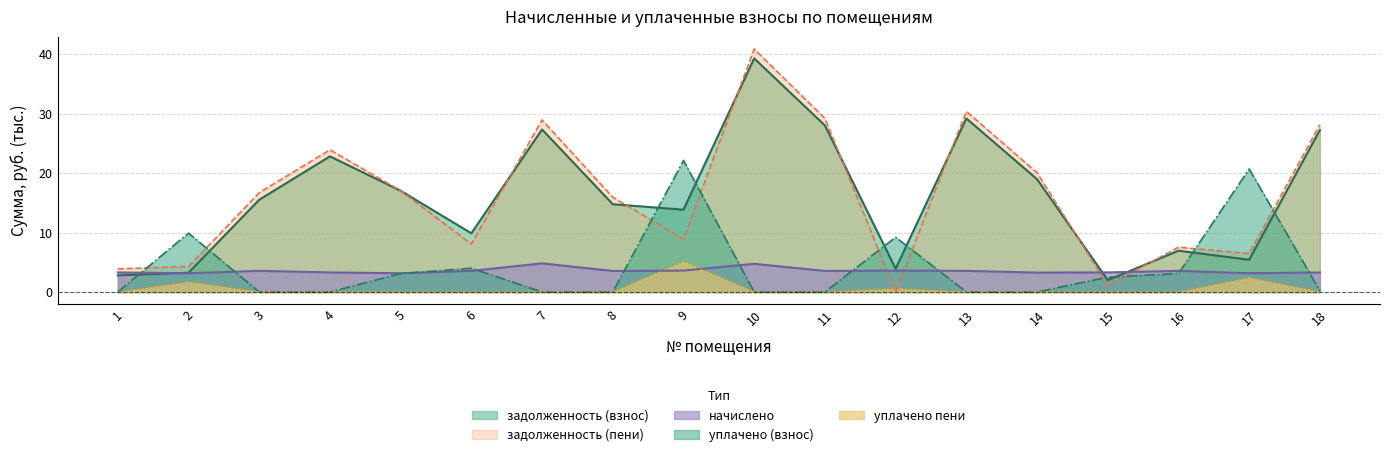

Is the value of уплачено (взнос) at 6 greater than the value of задолженность (пени) at 4?

No